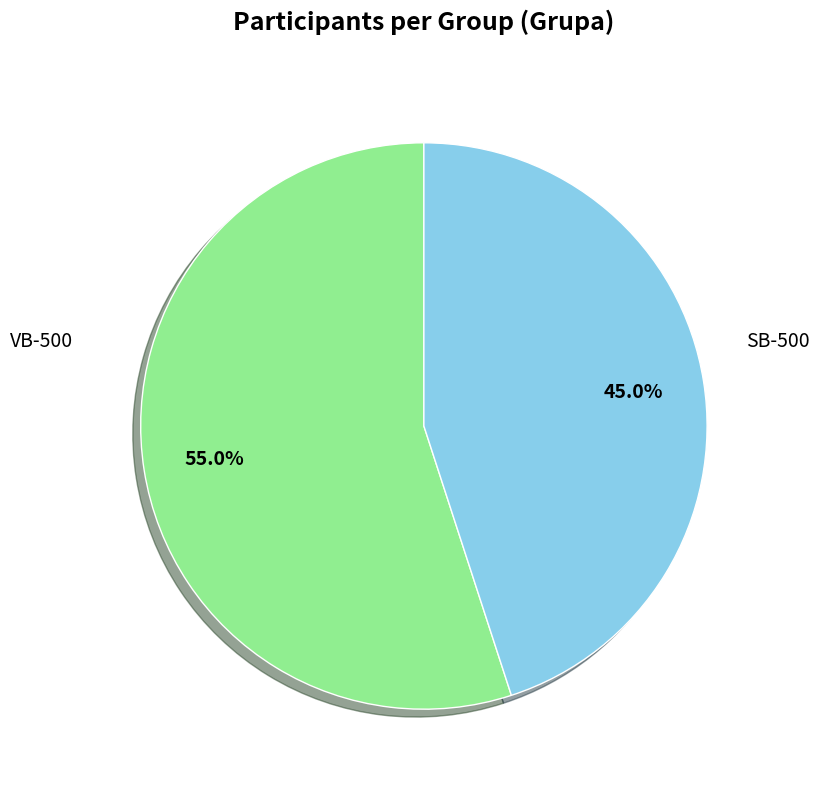

Is there any slice that represents more than half of the pie?

Yes